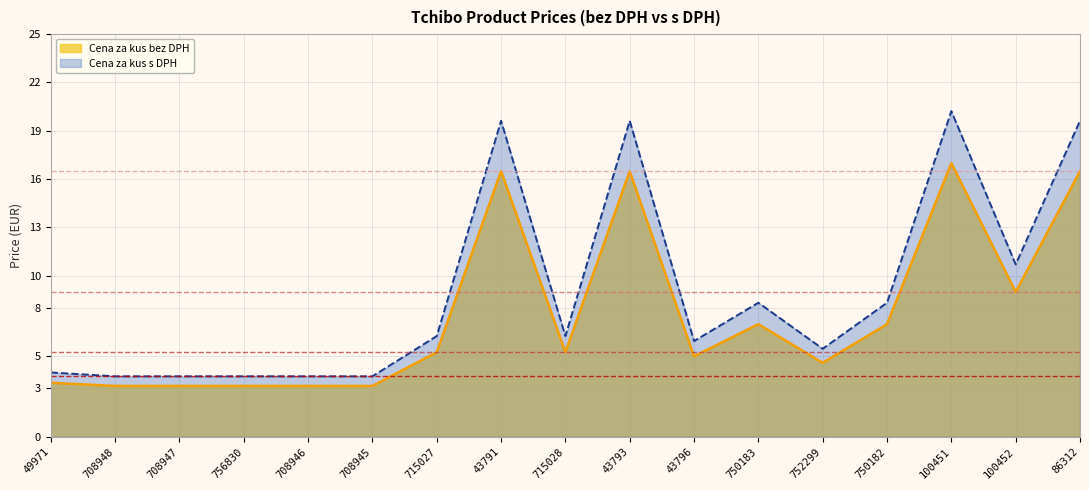

Rank the series by their maximum value, from lowest to highest.

Cena za kus bez DPH, Cena za kus s DPH